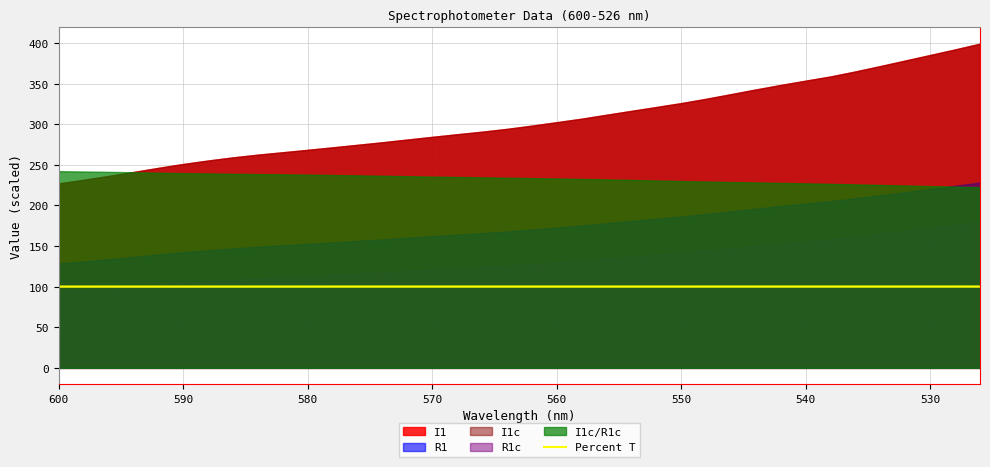

What is the minimum value shown in the chart?

100.2